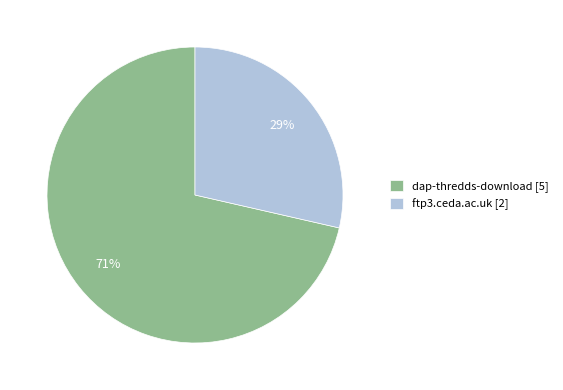

Which slice represents more than half of the pie?

dap-thredds-download